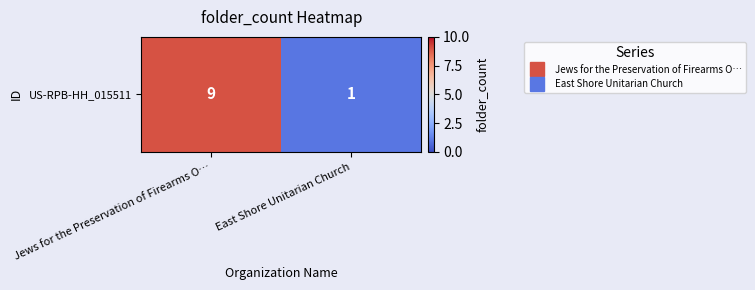

What is the maximum value shown in the chart?

9